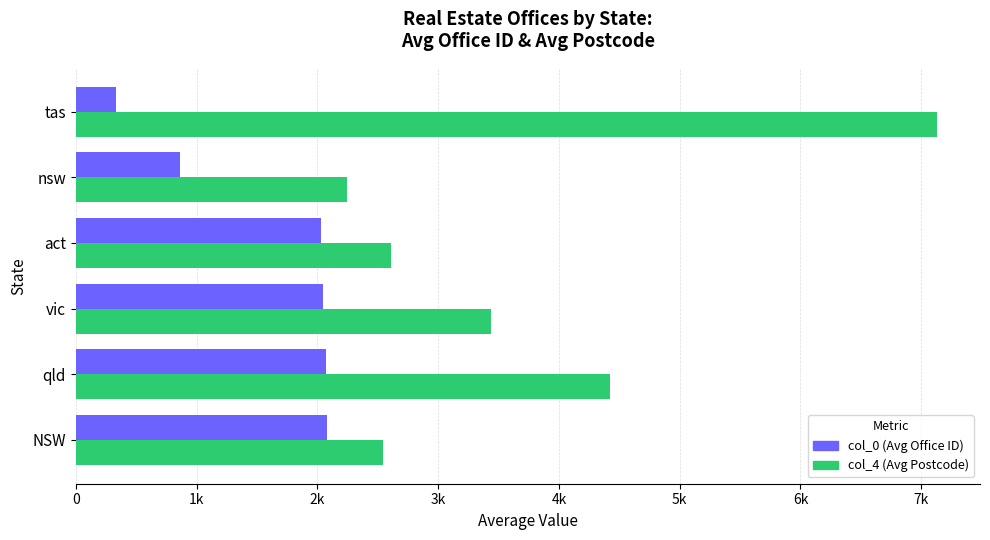

What is the average value of the col_4 (Avg Postcode) series?

3732